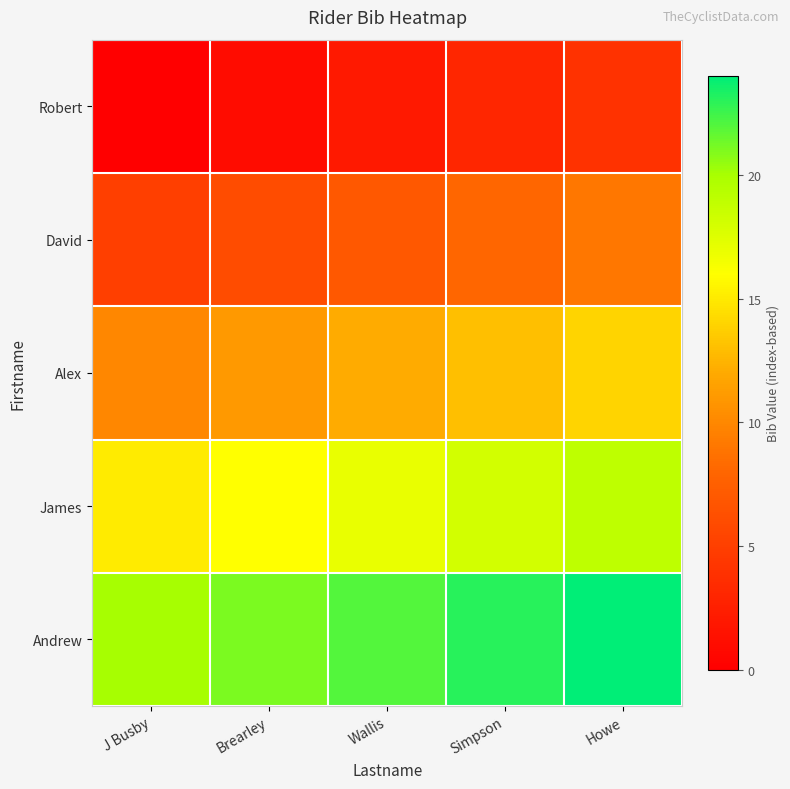

Rank the series by their maximum value, from highest to lowest.

Andrew, James, Alex, David, Robert